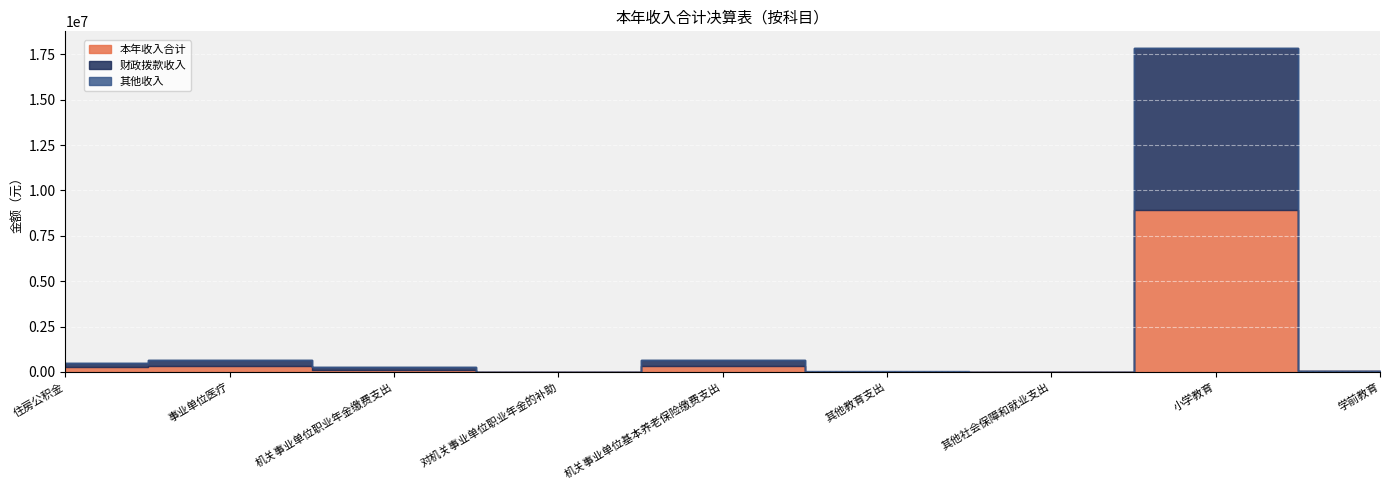

True or false: 本年收入合计 and 财政拨款收入 cross at least once.

False